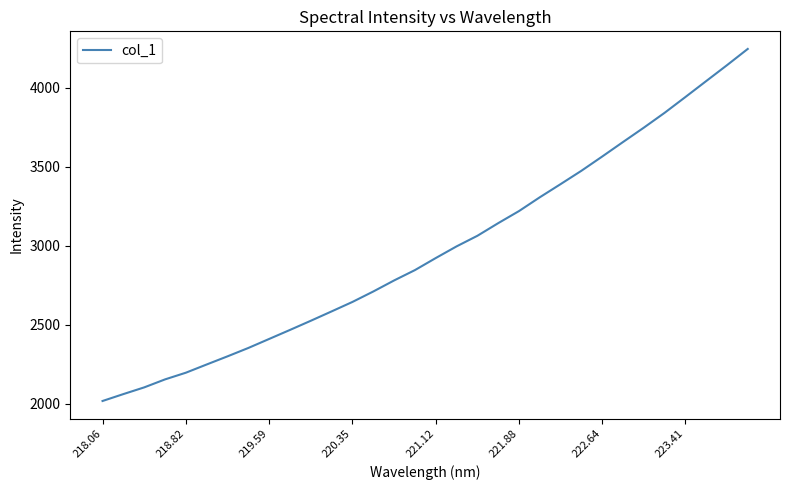

What is the difference between the maximum and minimum values?

2225.6